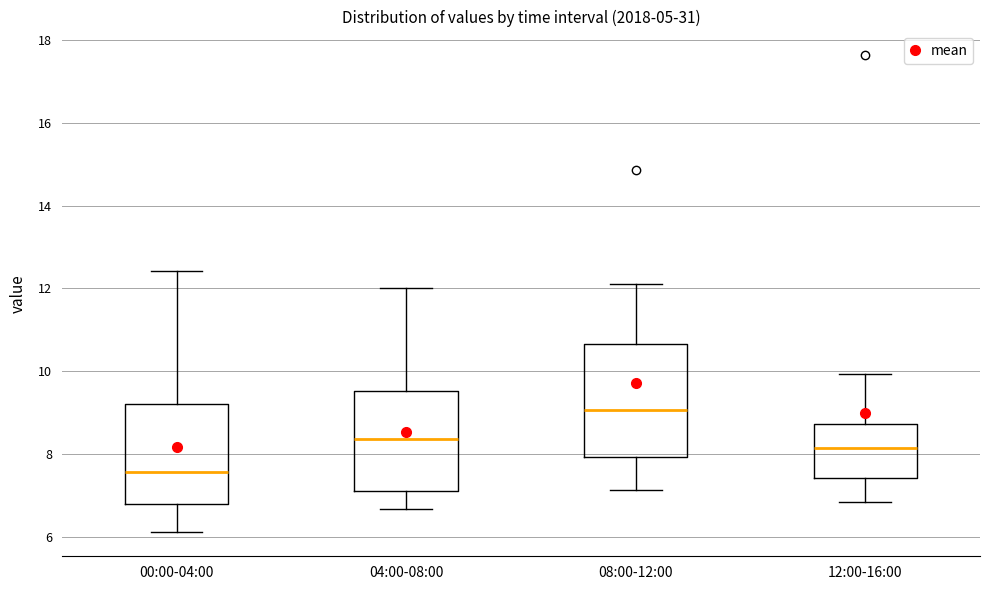

Reading left to right, transcribe this box plot: for each box, give where its median line is, the range the box spans, and where its two whiskers end, as read against the y-axis. The values are not printed on the chart, so give them approximately, as read against the axis.

00:00-04:00: median 7.6, box 6.8 to 9.2, whiskers 6.2 to 12.4
04:00-08:00: median 8.4, box 7.0 to 9.6, whiskers 6.6 to 12.0
08:00-12:00: median 9.0, box 8.0 to 10.6, whiskers 7.2 to 12.2
12:00-16:00: median 8.2, box 7.4 to 8.8, whiskers 6.8 to 10.0